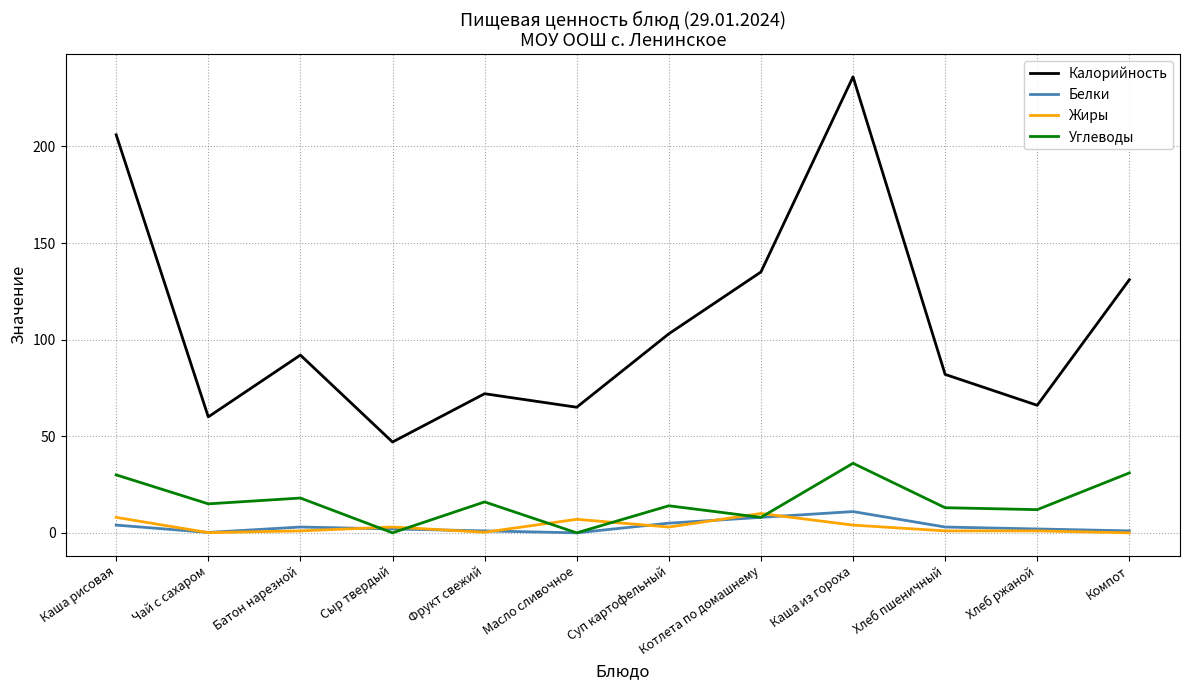

What is the difference between the Калорийность values at Хлеб ржаной and Каша из гороха?

170.0